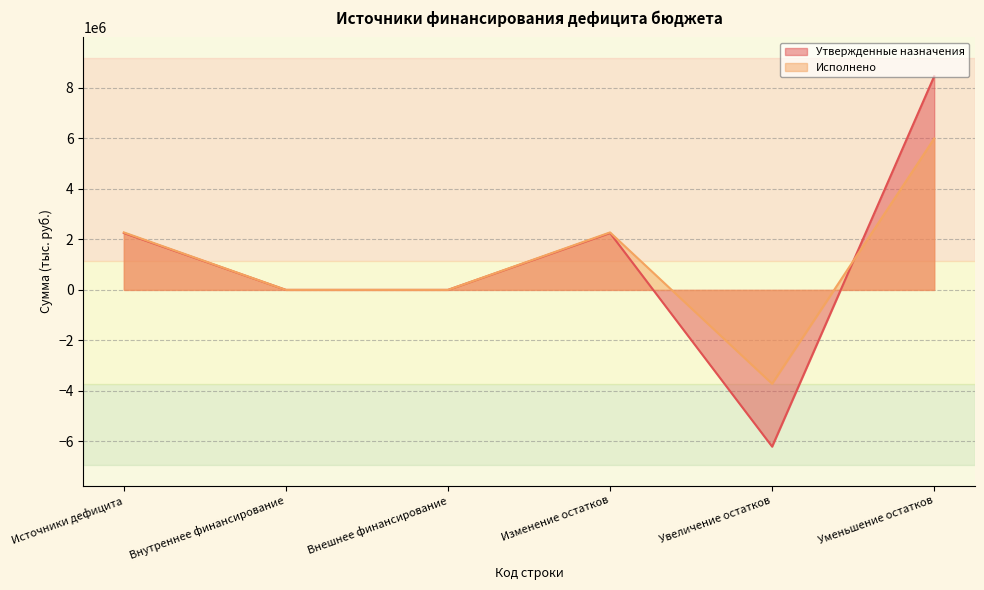

What is the approximate value of Исполнено at Уменьшение остатков?

5989845.9